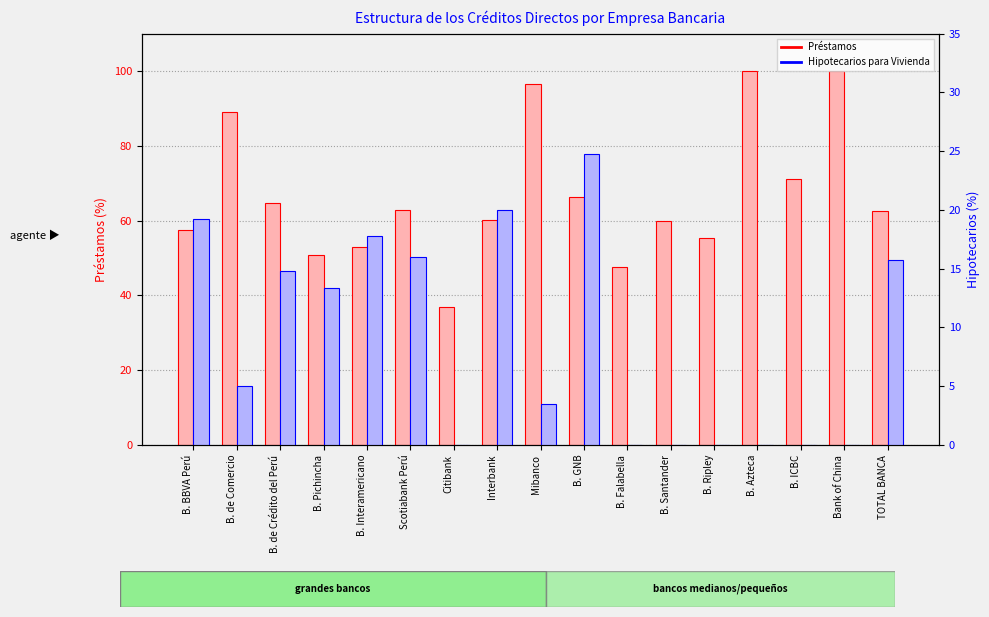

Reading left to right, transcribe all the data shown in this chart.

Préstamos: B. BBVA Perú=57.5	B. de Comercio=89.1	B. de Crédito del Perú=64.8	B. Pichincha=50.9	B. Interamericano=53.0	Scotiabank Perú=62.9	Citibank=36.8	Interbank=60.1	Mibanco=96.5	B. GNB=66.4	B. Falabella=47.6	B. Santander=59.9	B. Ripley=55.3	B. Azteca=100.0	B. ICBC=71.2	Bank of China=100.0	TOTAL BANCA=62.6
Hipotecarios para Vivienda: B. BBVA Perú=19.2	B. de Comercio=5.0	B. de Crédito del Perú=14.8	B. Pichincha=13.4	B. Interamericano=17.8	Scotiabank Perú=16.0	Citibank=0.0	Interbank=20.0	Mibanco=3.5	B. GNB=24.7	B. Falabella=0.0	B. Santander=0.0	B. Ripley=0.0	B. Azteca=0.0	B. ICBC=0.0	Bank of China=0.0	TOTAL BANCA=15.8